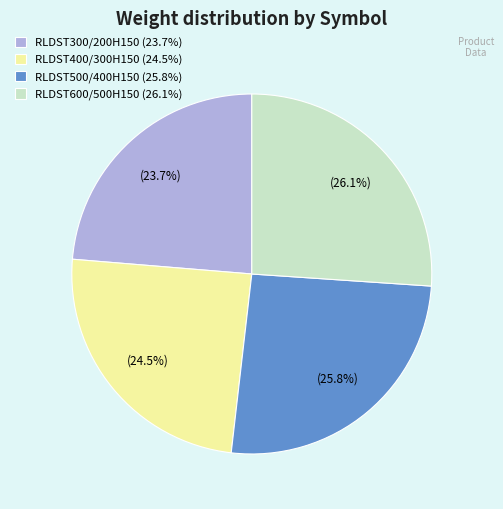

Does RLDST500/400H150 (25.8%) represent more than half of the total?

No